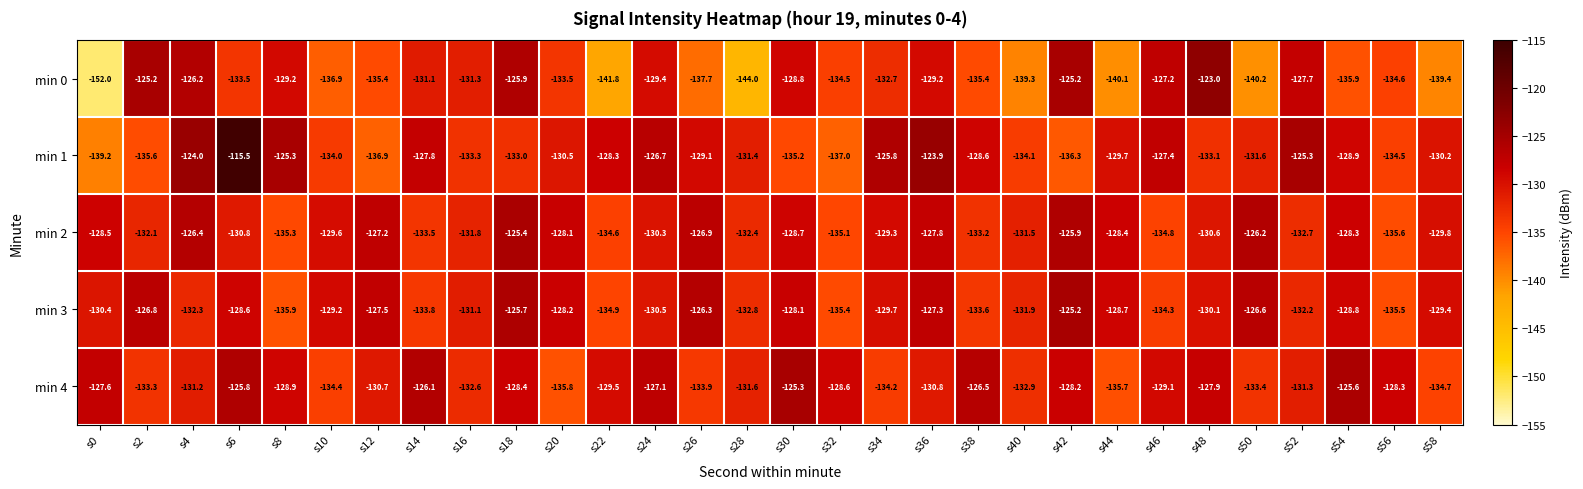

List the labels in order of min 2 value, smallest first.

s56, s8, s32, s46, s22, s14, s38, s52, s28, s2, s16, s40, s6, s48, s24, s58, s10, s34, s30, s0, s44, s54, s20, s36, s12, s26, s4, s50, s42, s18